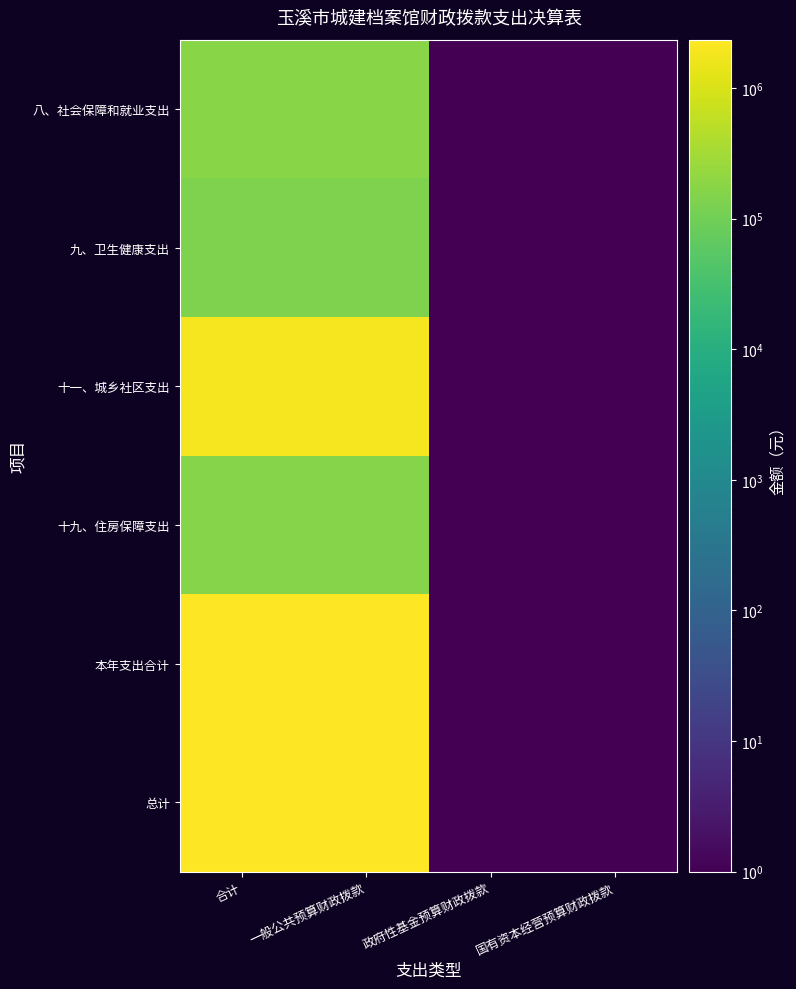

Between 国有资本经营预算财政拨款 and 一般公共预算财政拨款, which is larger?

一般公共预算财政拨款